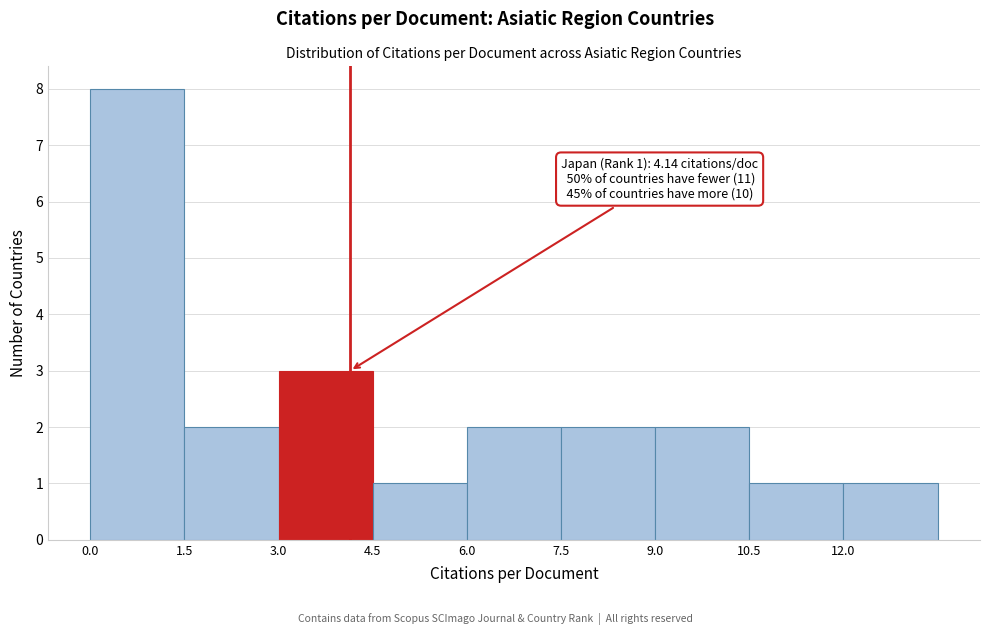

Which range on the x-axis has the tallest bar?

0.0 to 1.5